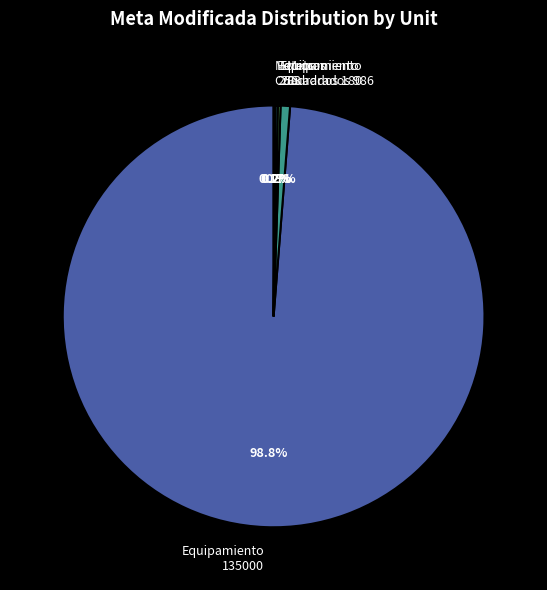

Is there any slice that represents more than half of the pie?

Yes